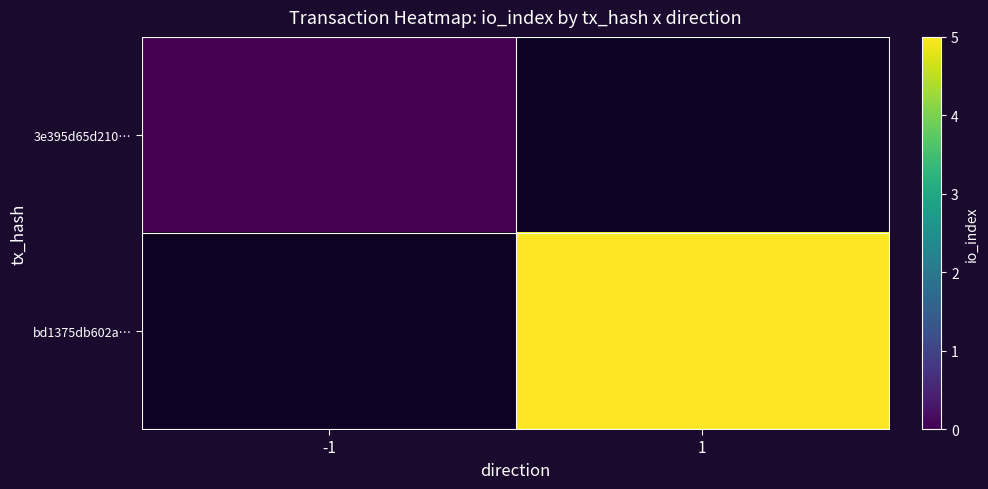

How many values in bd1375db602a… are above zero?

1